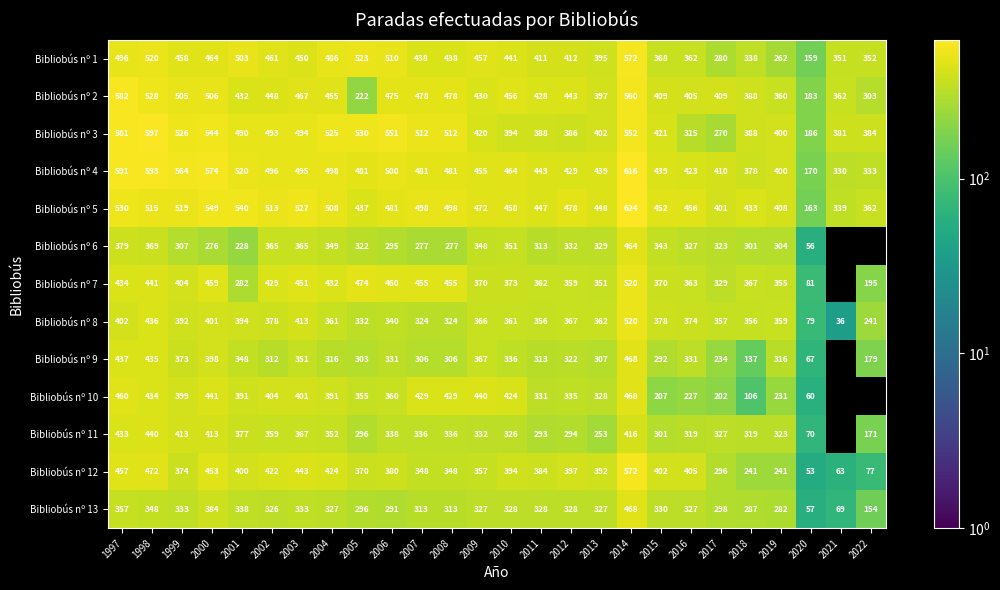

At which category does the chart reach its peak across all series?

2014